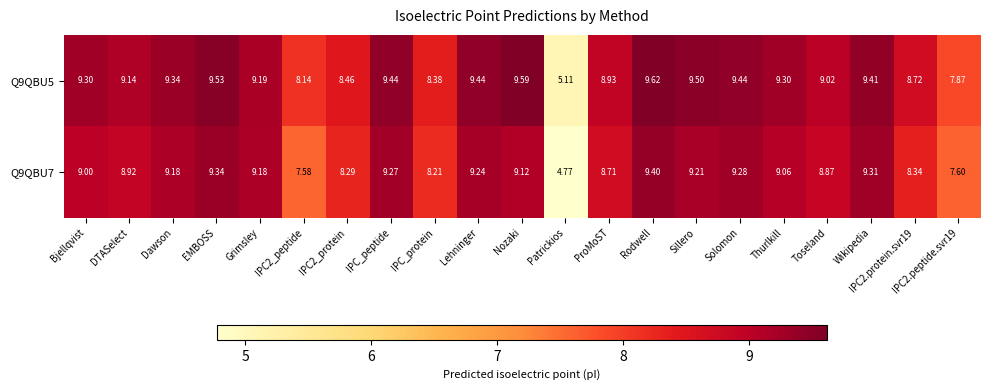

At which category is the sum across all series the highest?

Rodwell